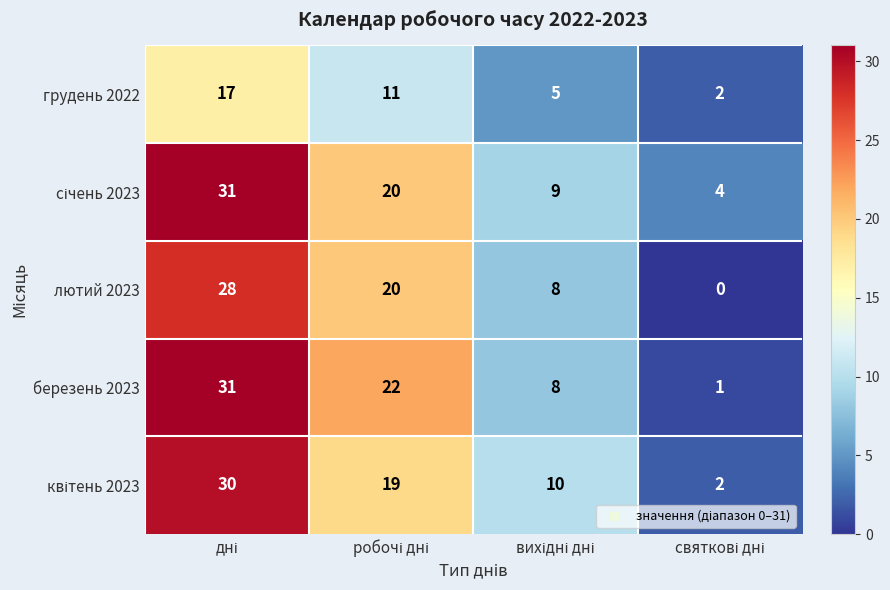

What is the maximum value shown in the chart?

31